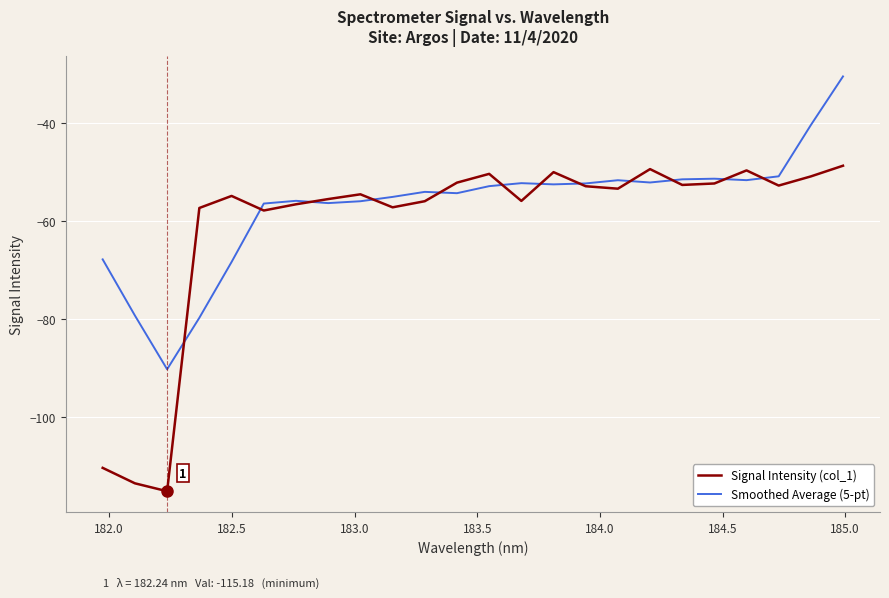

What is the smallest value displayed?

-115.2